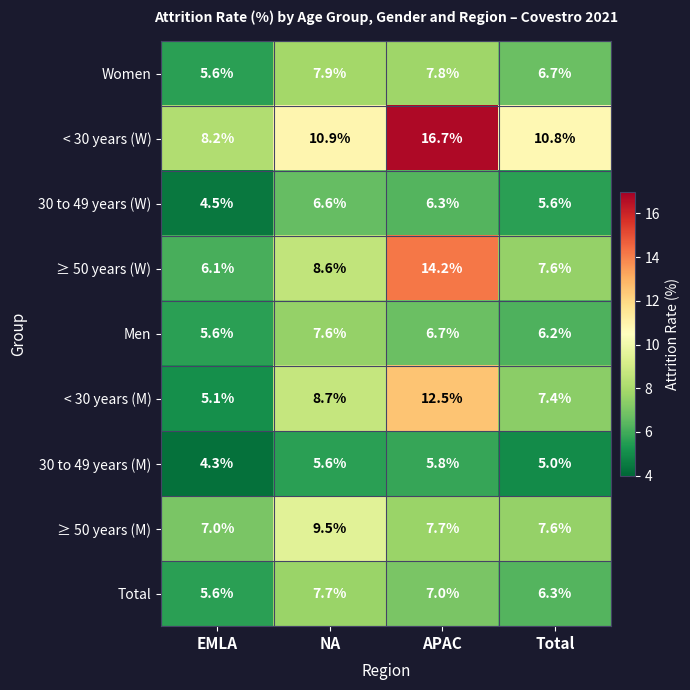

At APAC, list the series in order from smallest to largest.

30 to 49 years (M), 30 to 49 years (W), Men, Total, ≥ 50 years (M), Women, < 30 years (M), ≥ 50 years (W), < 30 years (W)